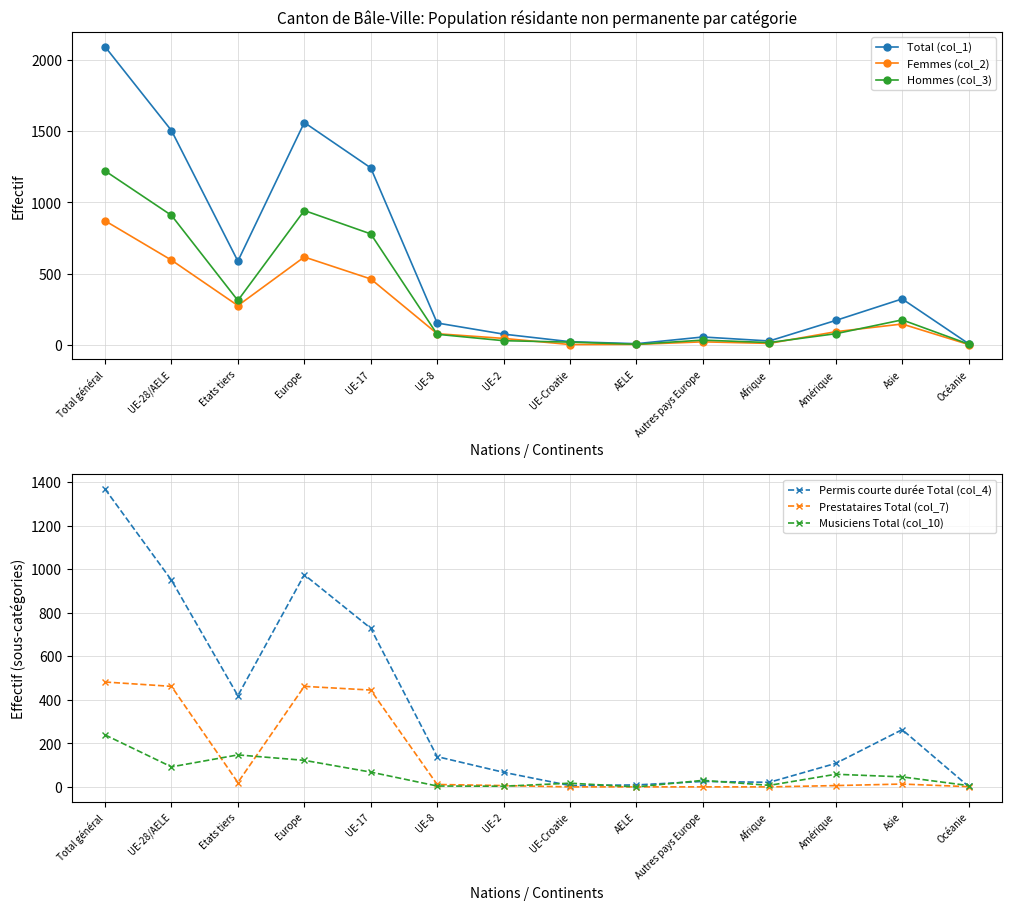

Which series has the widest spread of values?

Total (col_1)